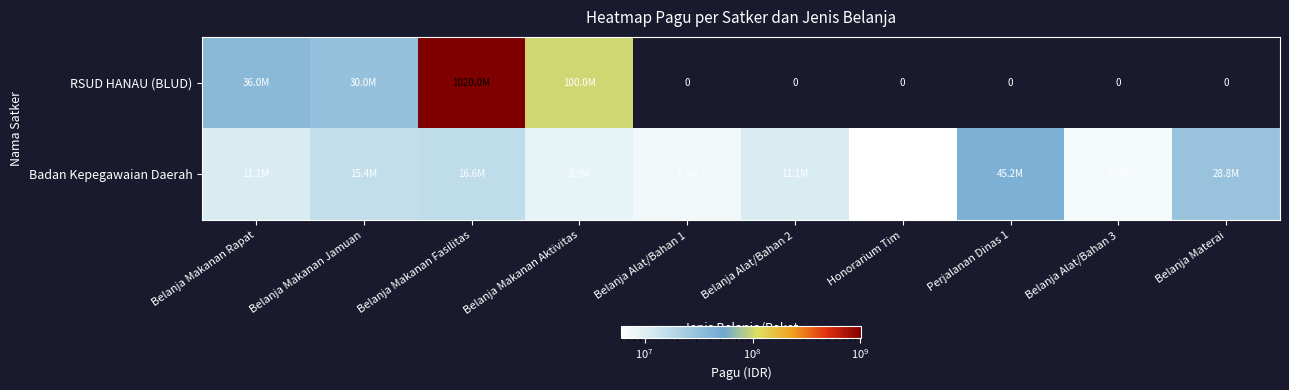

What is the sum of the Badan Kepegawaian Daerah values at Belanja Materai and Belanja Makanan Aktivitas?

37721600